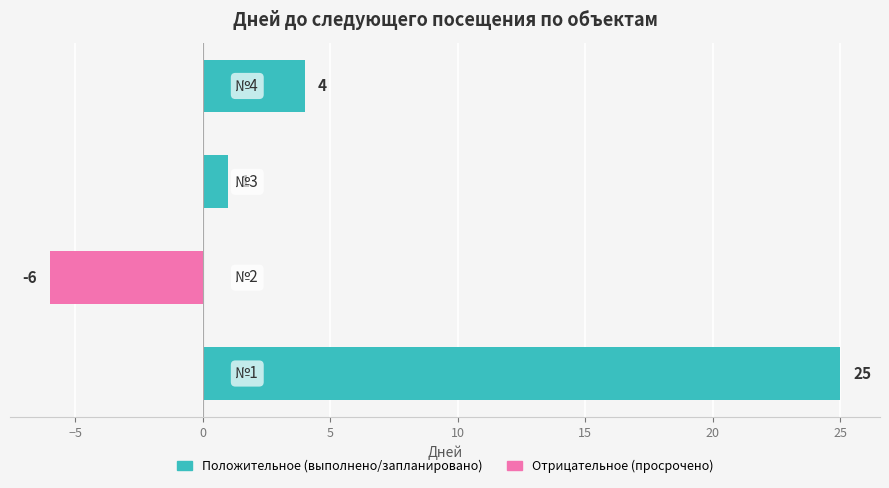

What is the minimum value shown in the chart?

-6